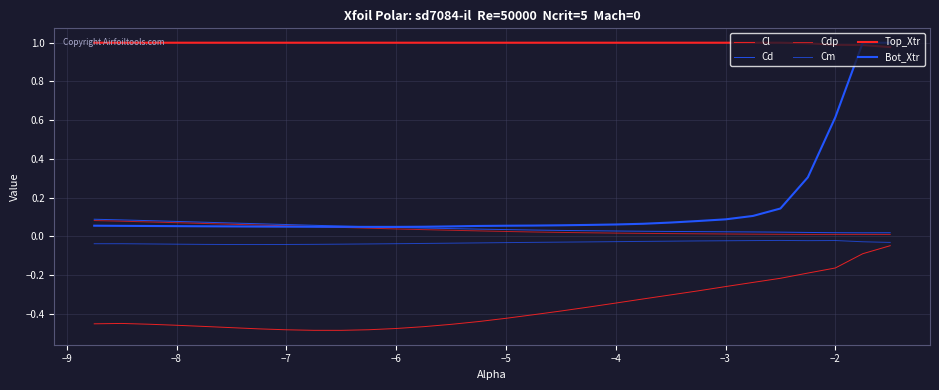

How many lines are shown in the chart?

6